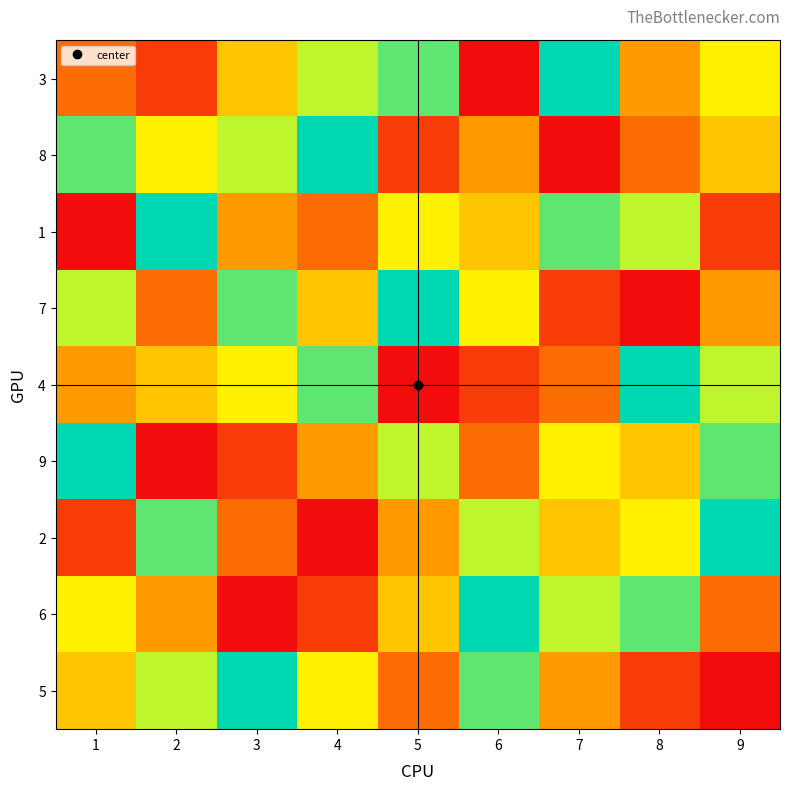

Rank the series at 2 from lowest to highest value.

9, 3, 7, 6, 4, 8, 5, 2, 1